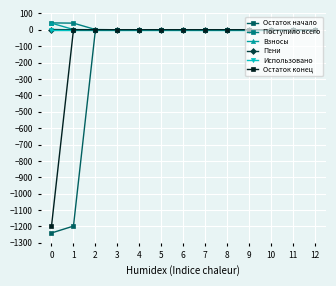

The value of Поступило всего at 9 is 0.0. True or false?

True